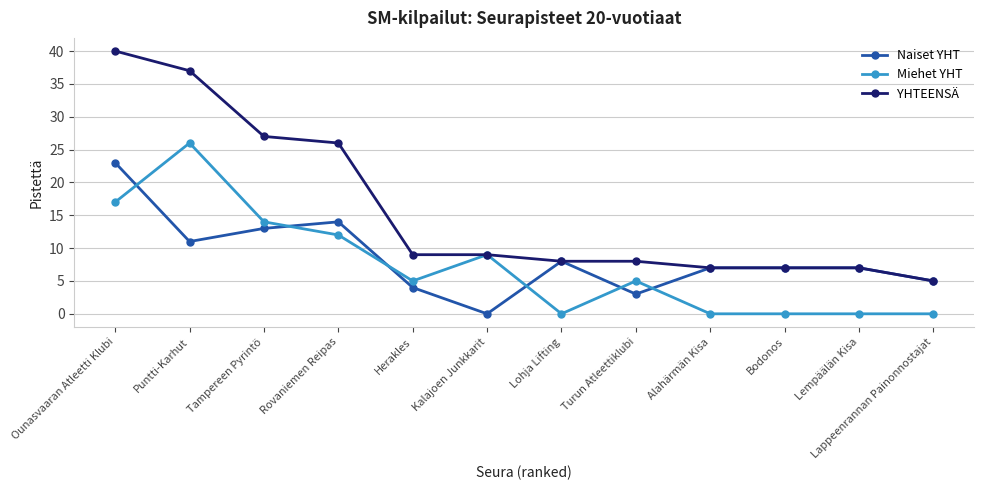

What is the difference between the highest and lowest values at Ounasvaaran Atleetti Klubi?

23